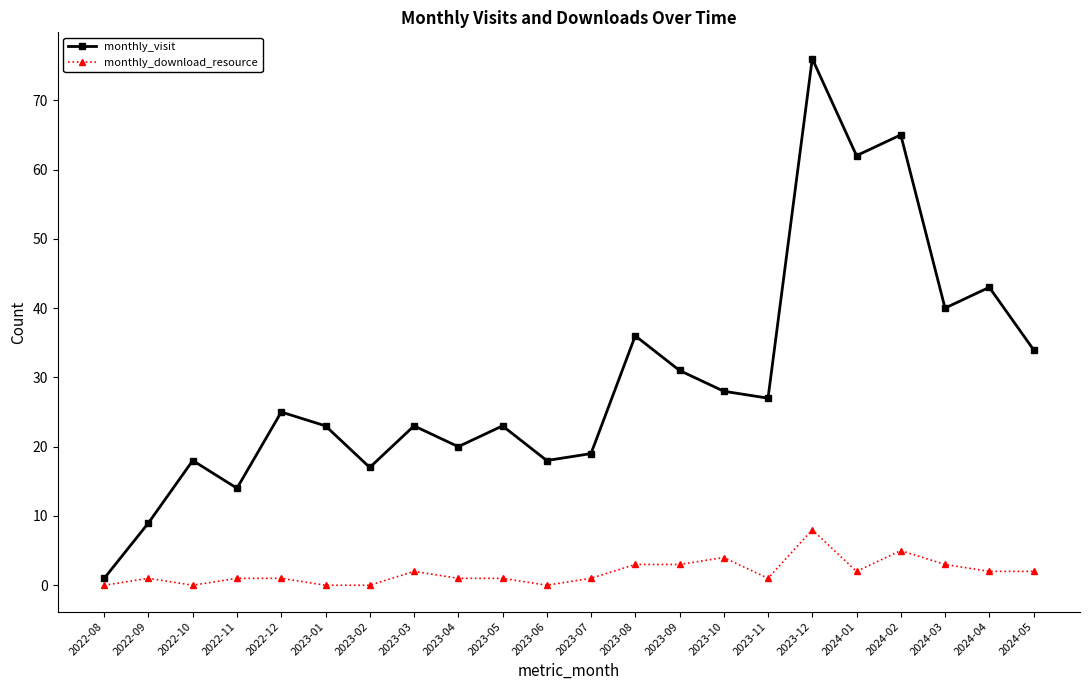

What is the label of the 16th point from the right?

2023-02